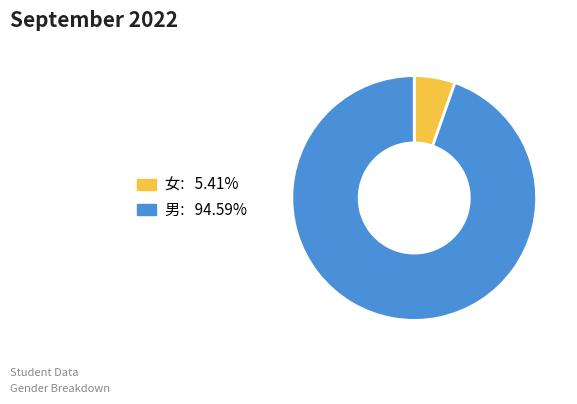

How many slices are in this pie chart?

2